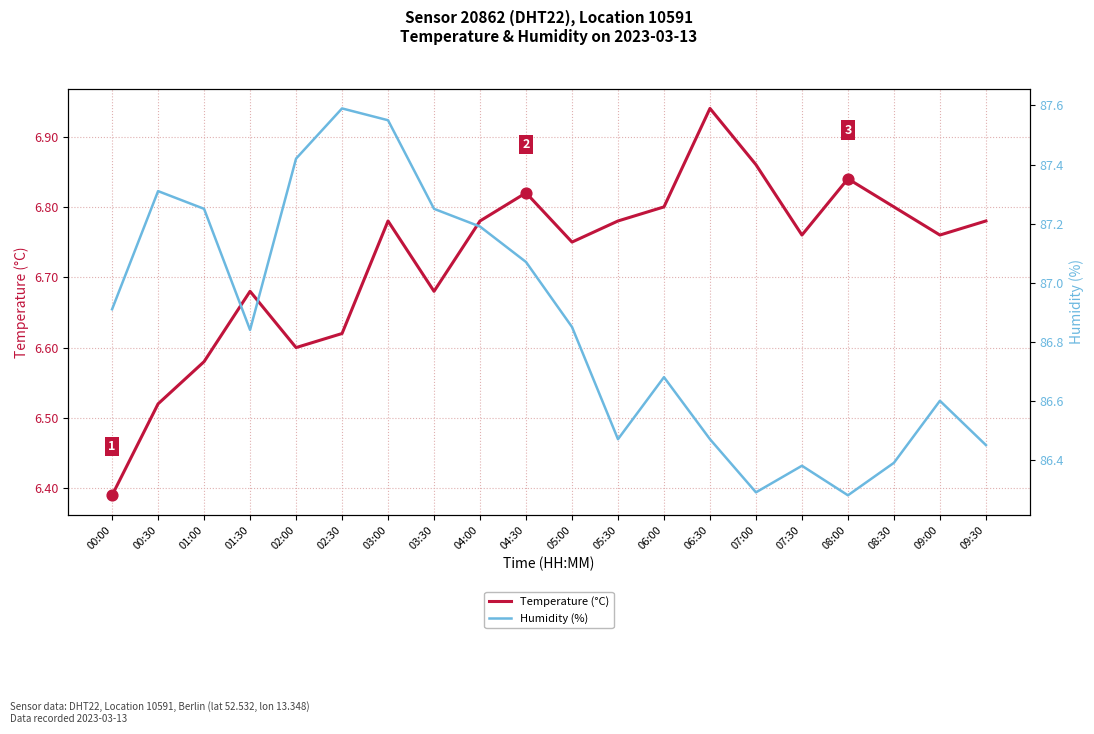

At how many categories does at least one series exceed 38?

20